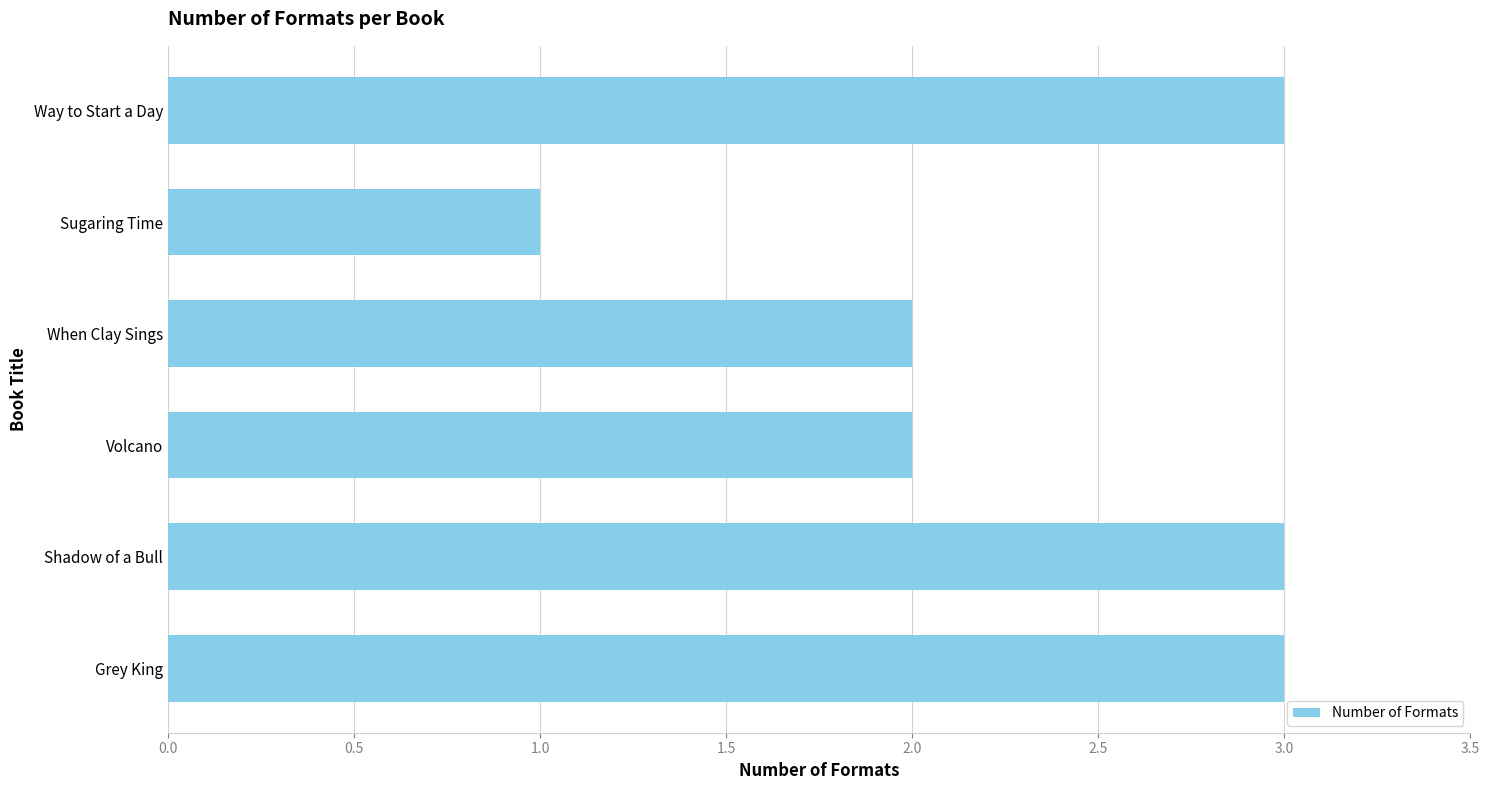

Between When Clay Sings and Sugaring Time, which is larger?

When Clay Sings